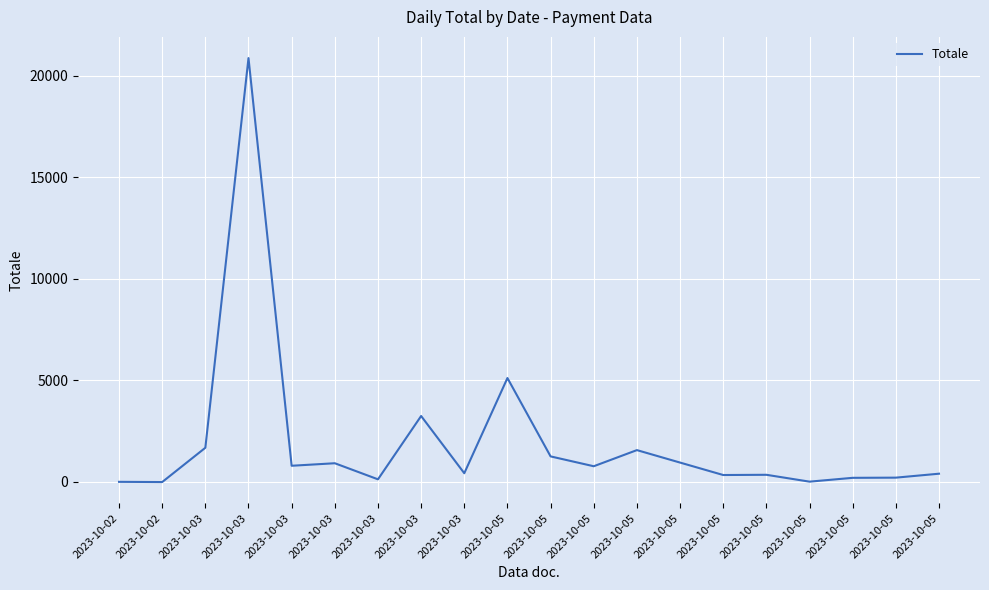

How many values are below 771?

10